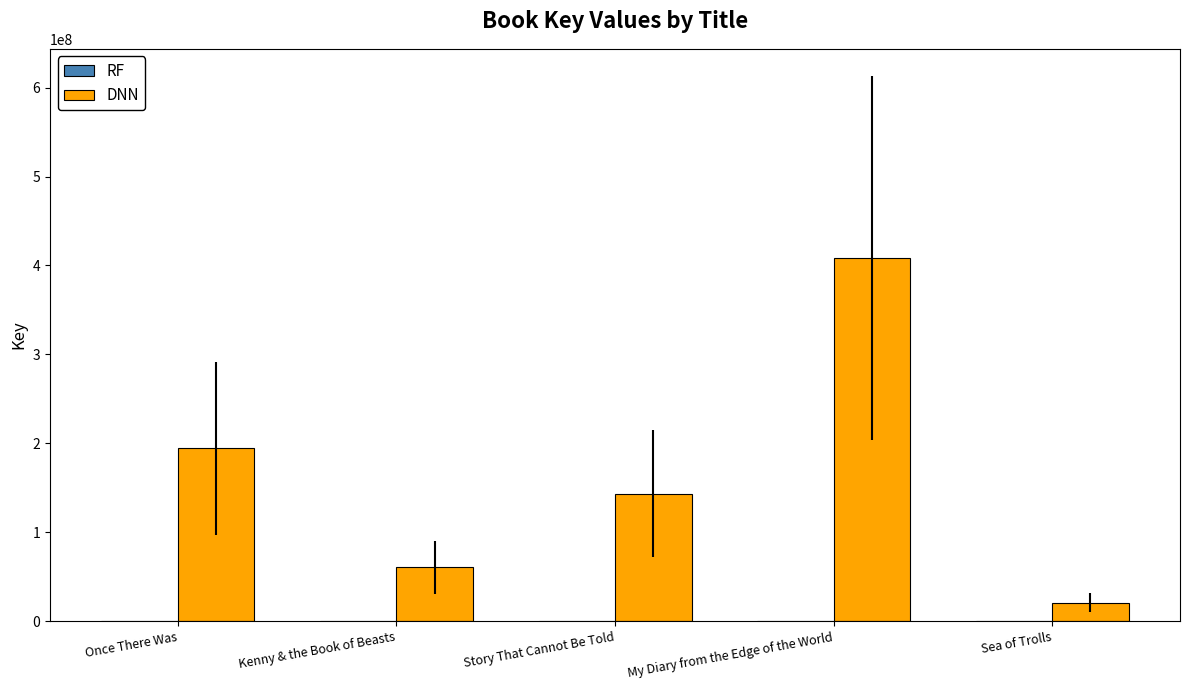

Where does the DNN series first go above 143670711?

Once There Was